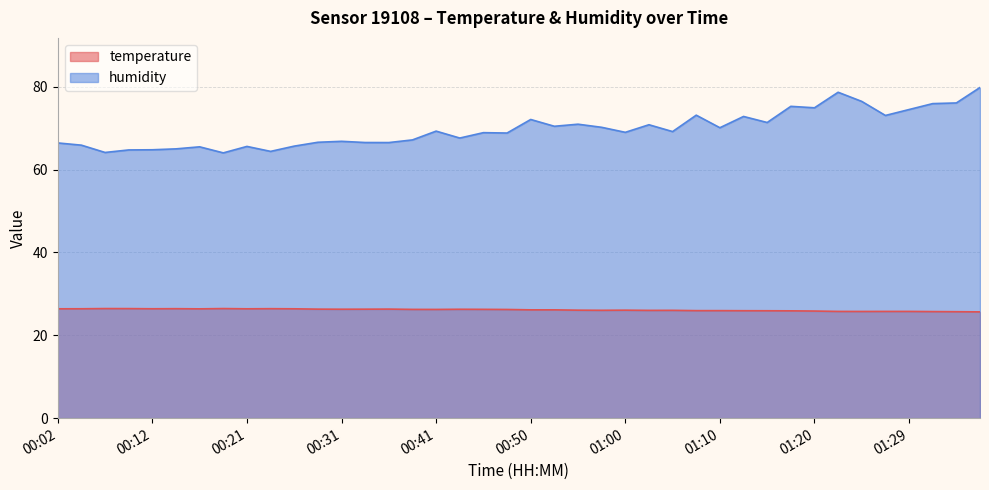

What is the difference between the maximum and minimum values in the humidity series?

15.8